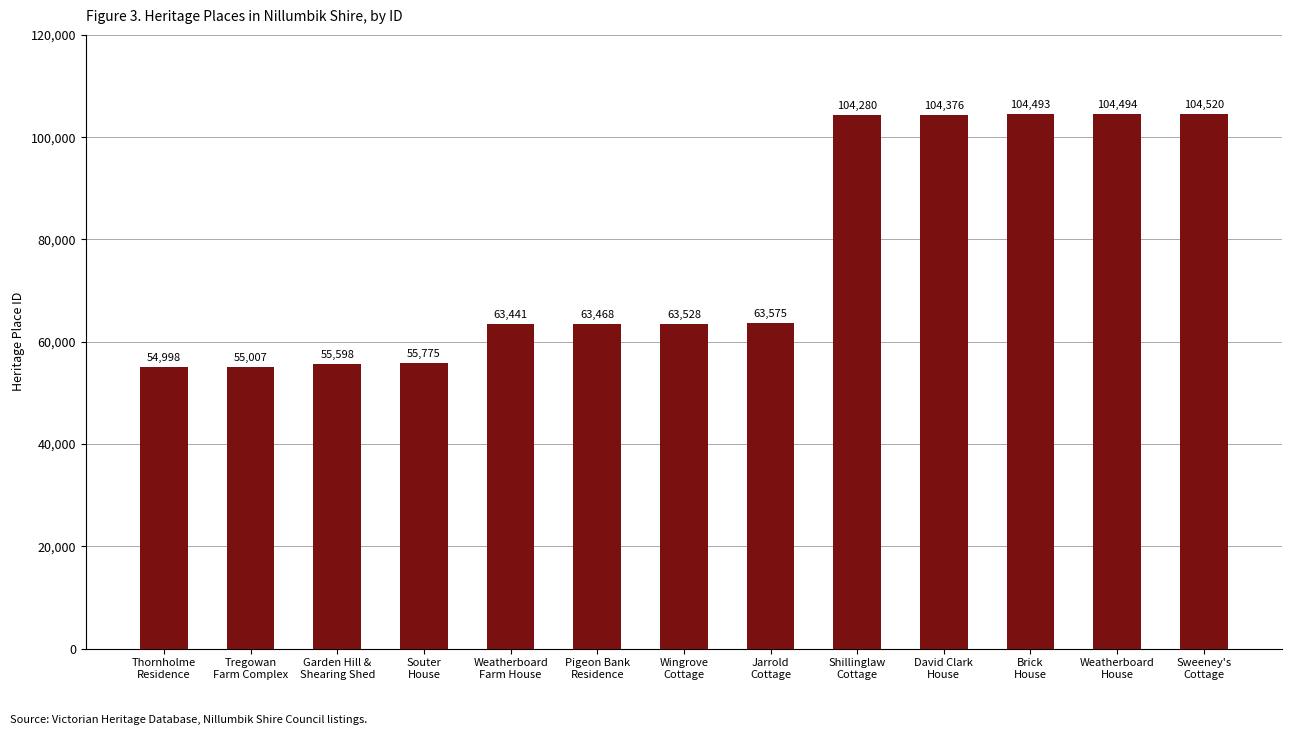

Approximately how many times larger is the value at Weatherboard
House compared to Wingrove
Cottage?

1.6